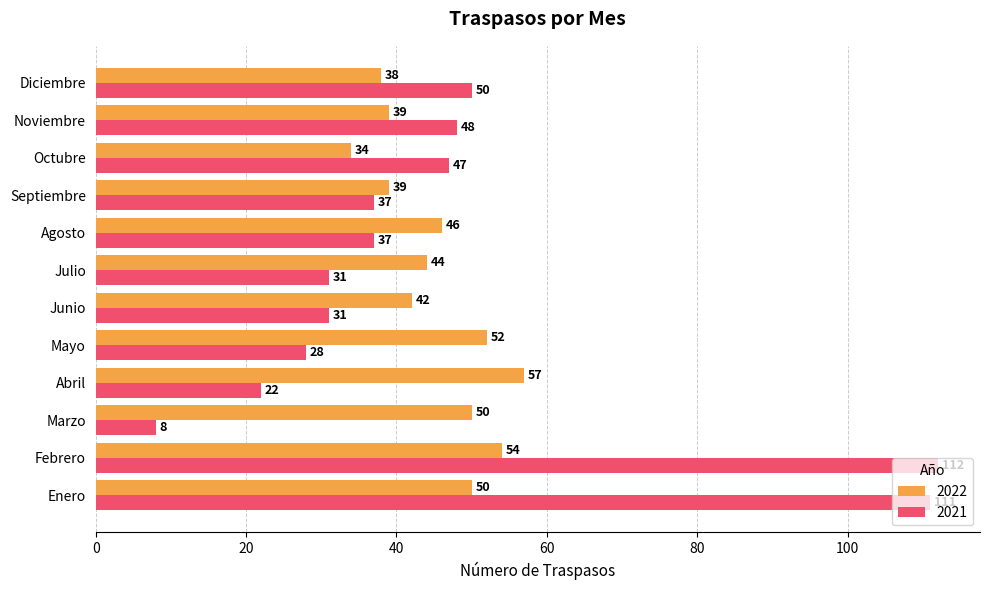

What is the sum of all 2021 values?

562